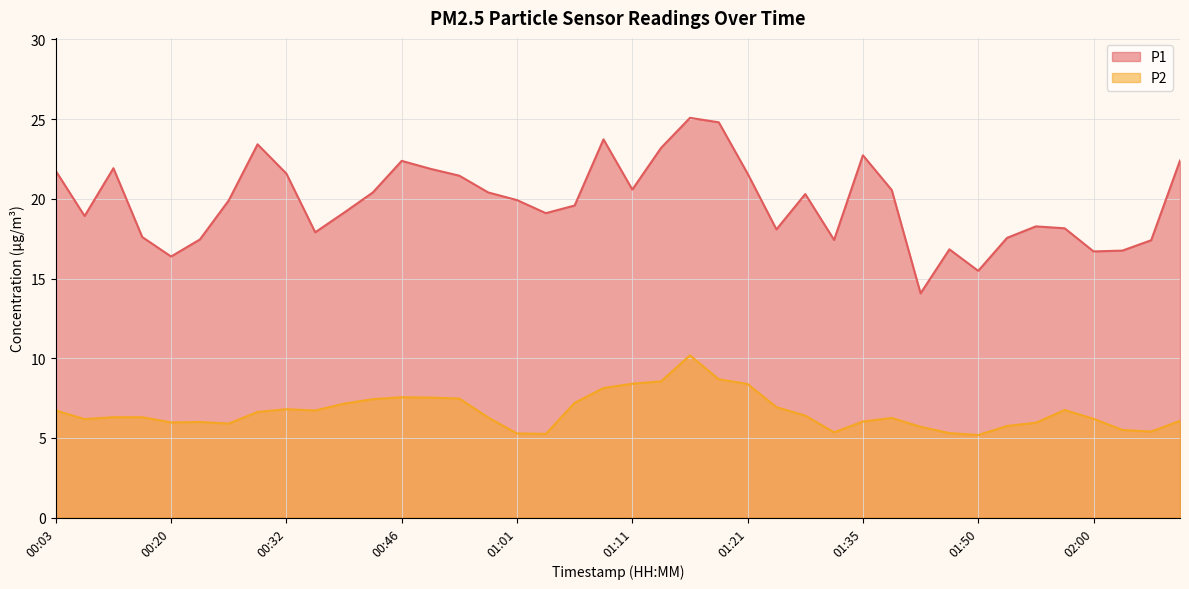

What is the value of the P1 point at the 4th from the left?

17.6